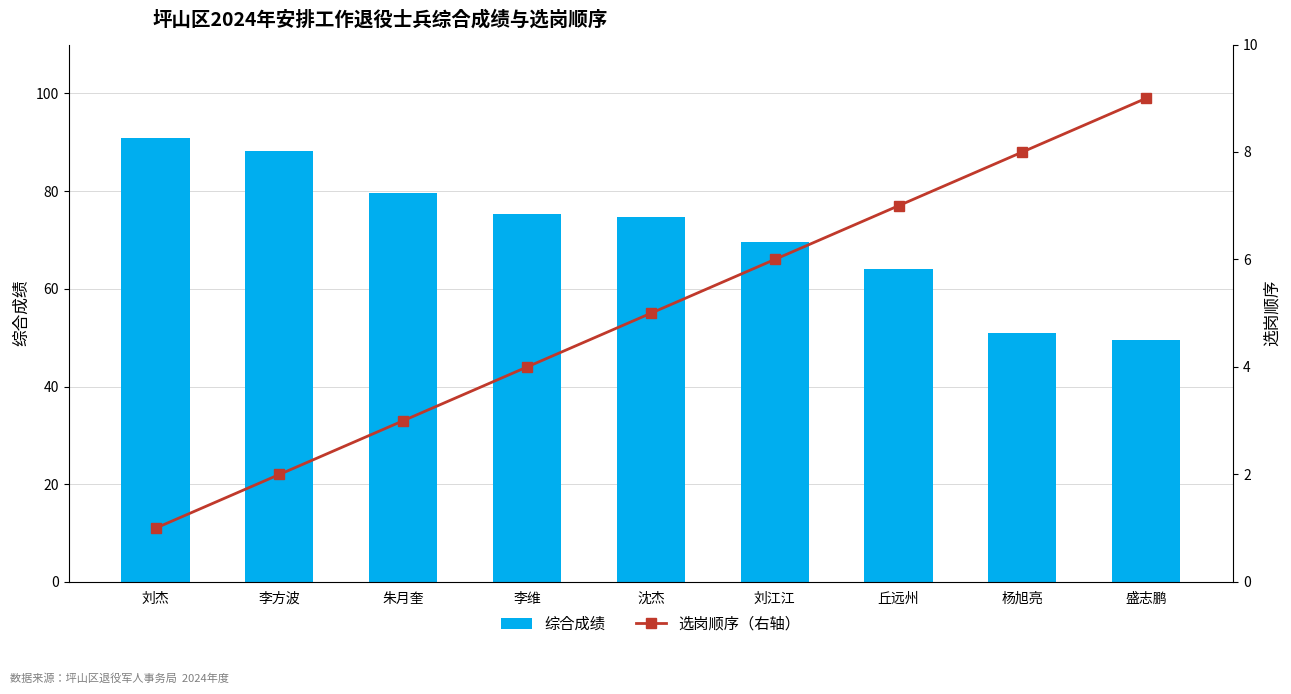

How many data points in 选岗顺序（右轴） are less than 5?

4